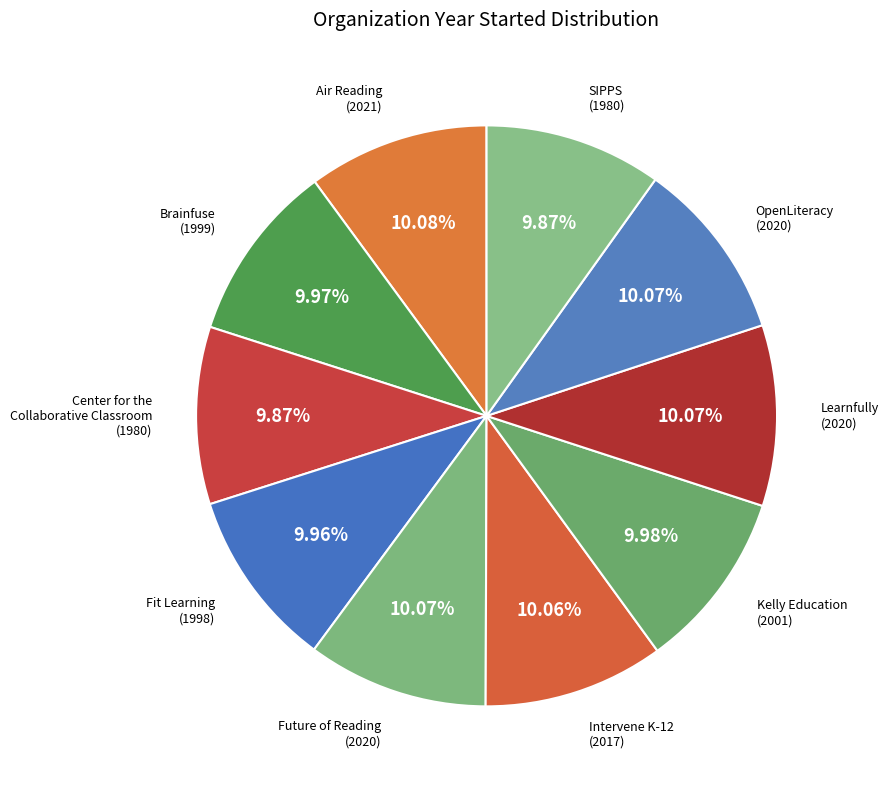

Combined, do Brainfuse and Air Reading account for over 50%?

No